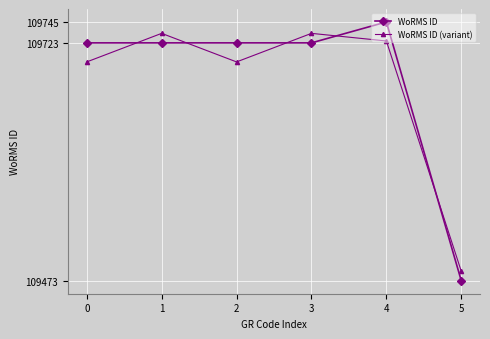

Rank the series by their maximum value, from highest to lowest.

WoRMS ID, WoRMS ID (variant)